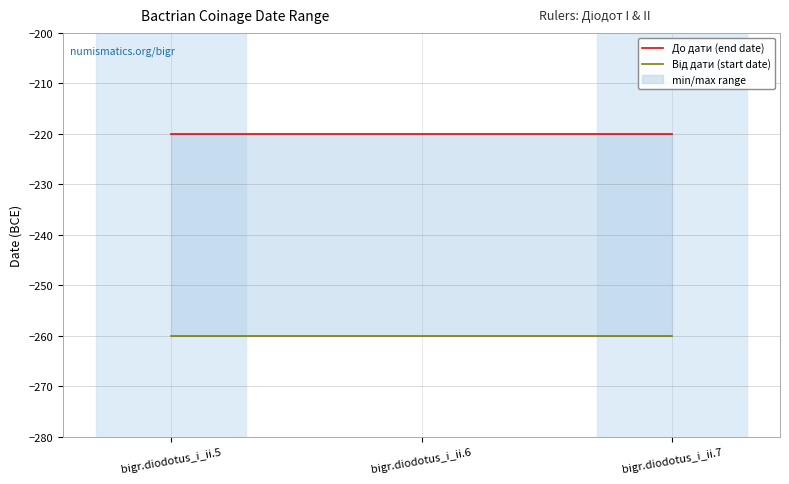

Reading right to left, list all the values displayed in this chart.

До дати (end date): -220	-220	-220
Від дати (start date): -260	-260	-260